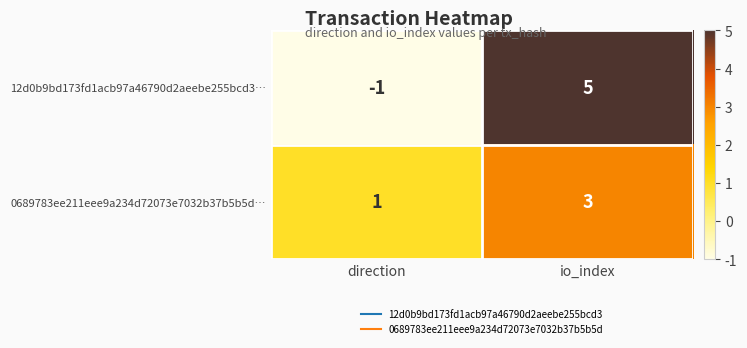

How many values in 12d0b9bd173fd1acb97a46790d2aeebe255bcd3… are above zero?

1